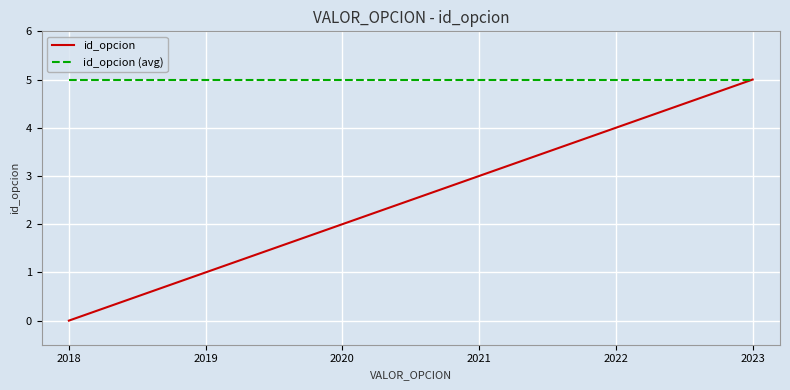

Count the id_opcion values in the range 1 to 4.

4